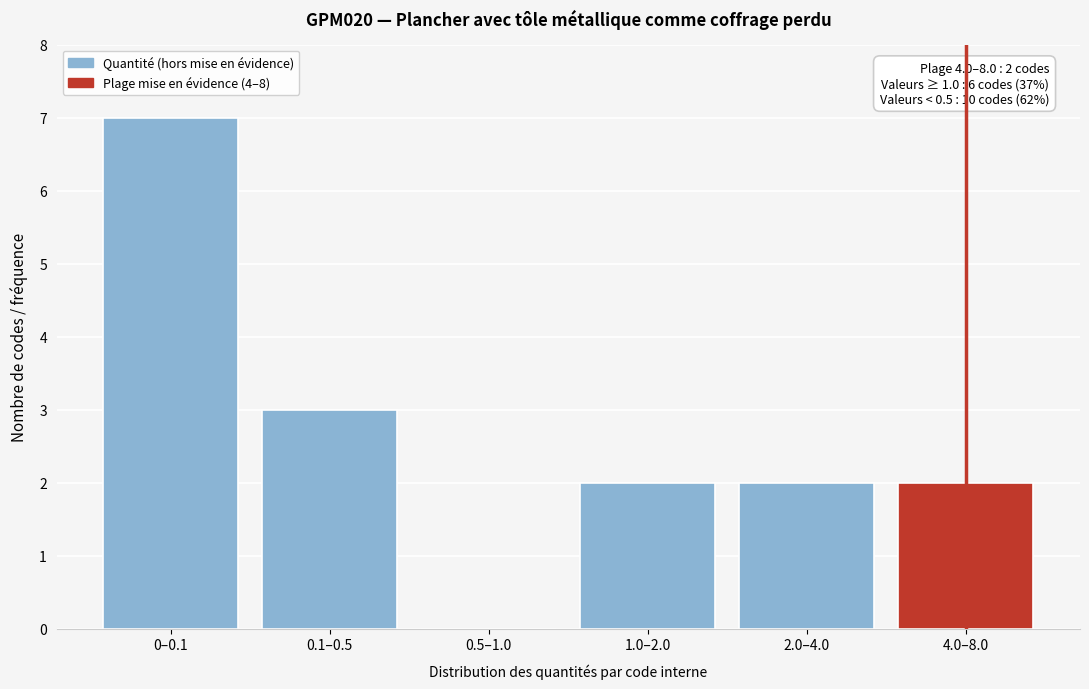

Reading left to right, what are all the values shown in this chart?

0–0.1=7	0.1–0.5=3	0.5–1.0=0	1.0–2.0=2	2.0–4.0=2	4.0–8.0=2